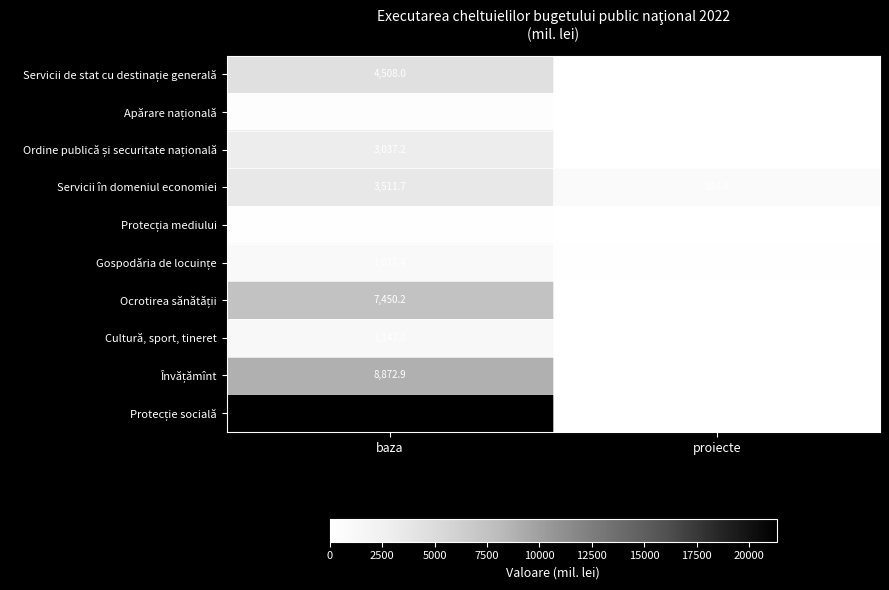

What is the spread (max minus min) of values at proiecte?

884.4